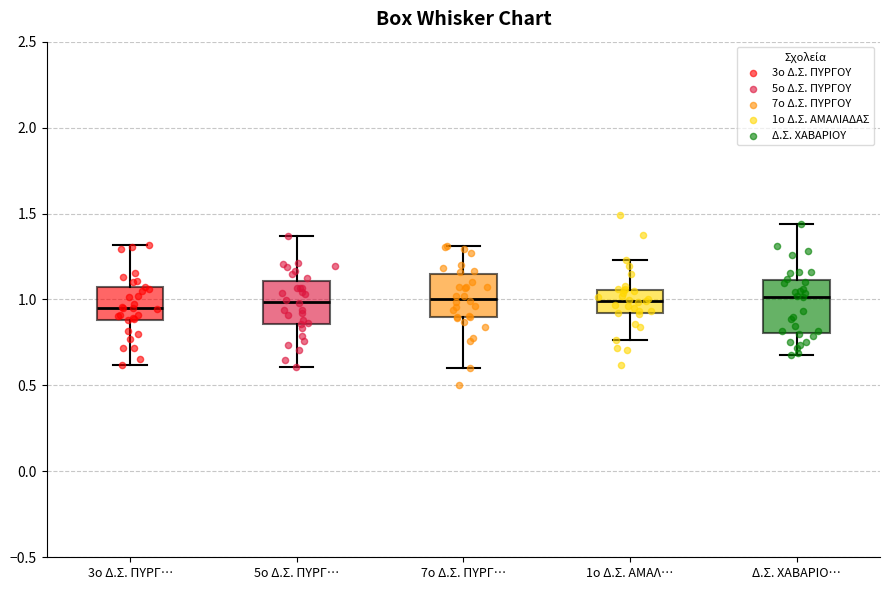

Comparing the boxes themselves (not the whiskers), which one is the tallest?

Δ.Σ. ΧΑΒΑΡΙΟ…